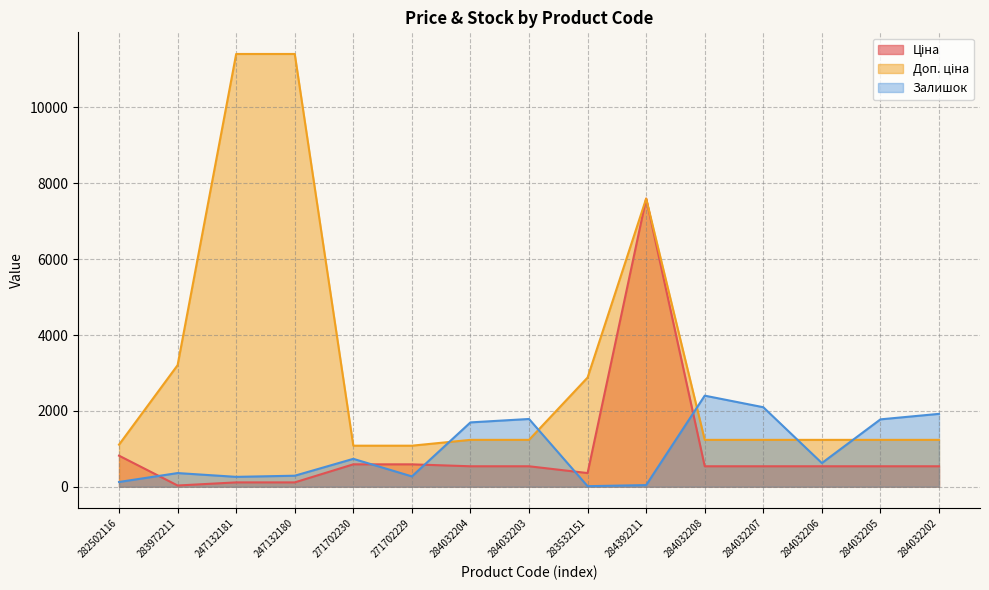

How many interior local valleys does the Ціна series have?

2